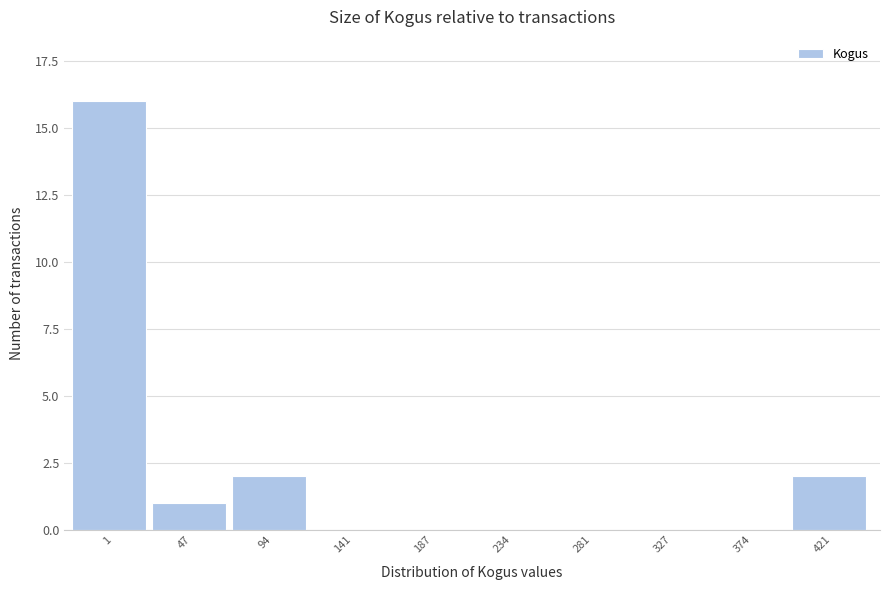

Reading left to right, transcribe all the data shown in this chart.

1=16	47=1	94=2	141=0	187=0	234=0	281=0	327=0	374=0	421=2